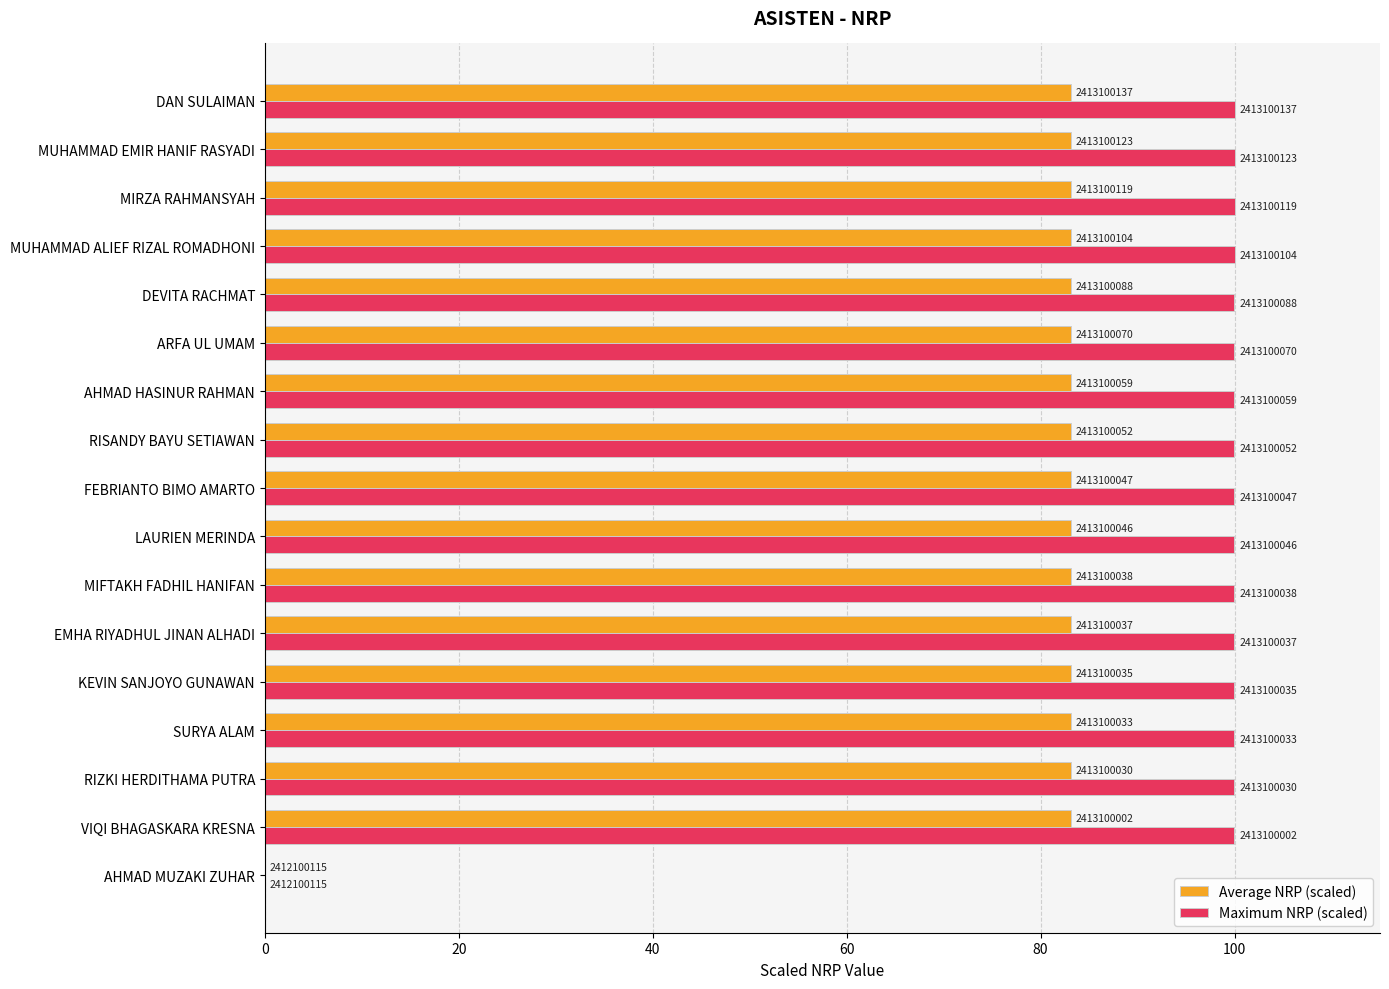

What are all the series names shown in the legend?

Average NRP (scaled), Maximum NRP (scaled)